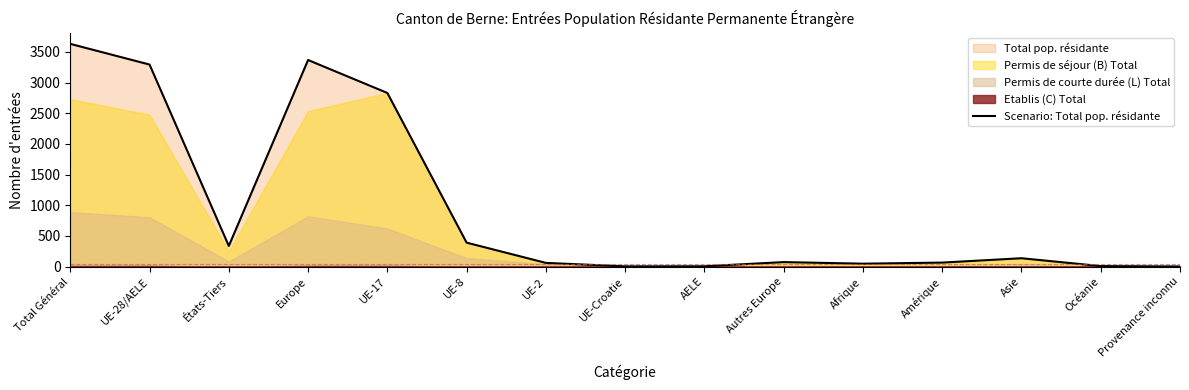

Does the chart display data point markers on the line(s)?

No